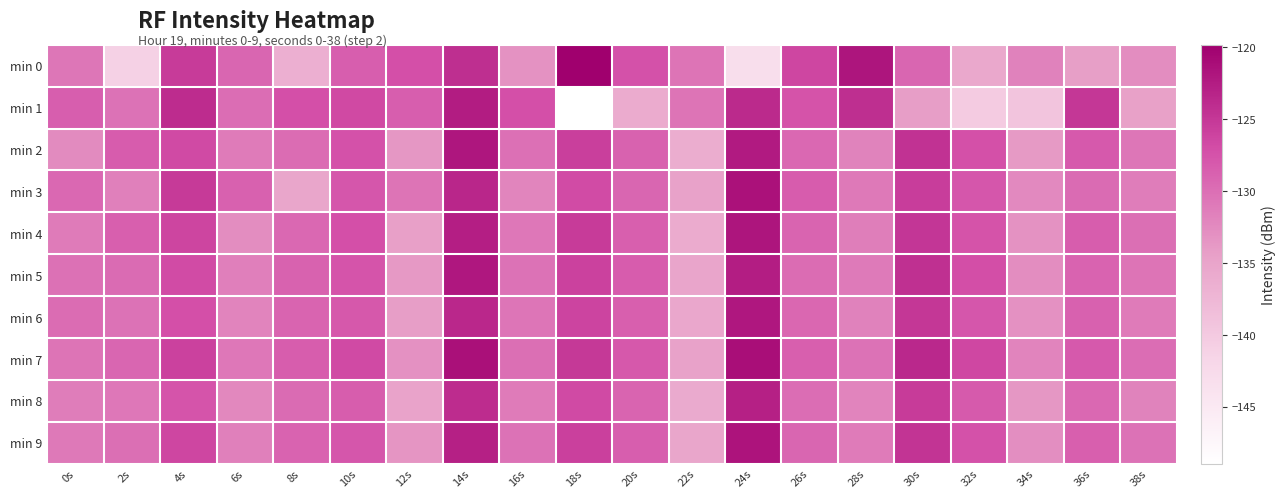

How many data points in min 1 are less than -128?

11